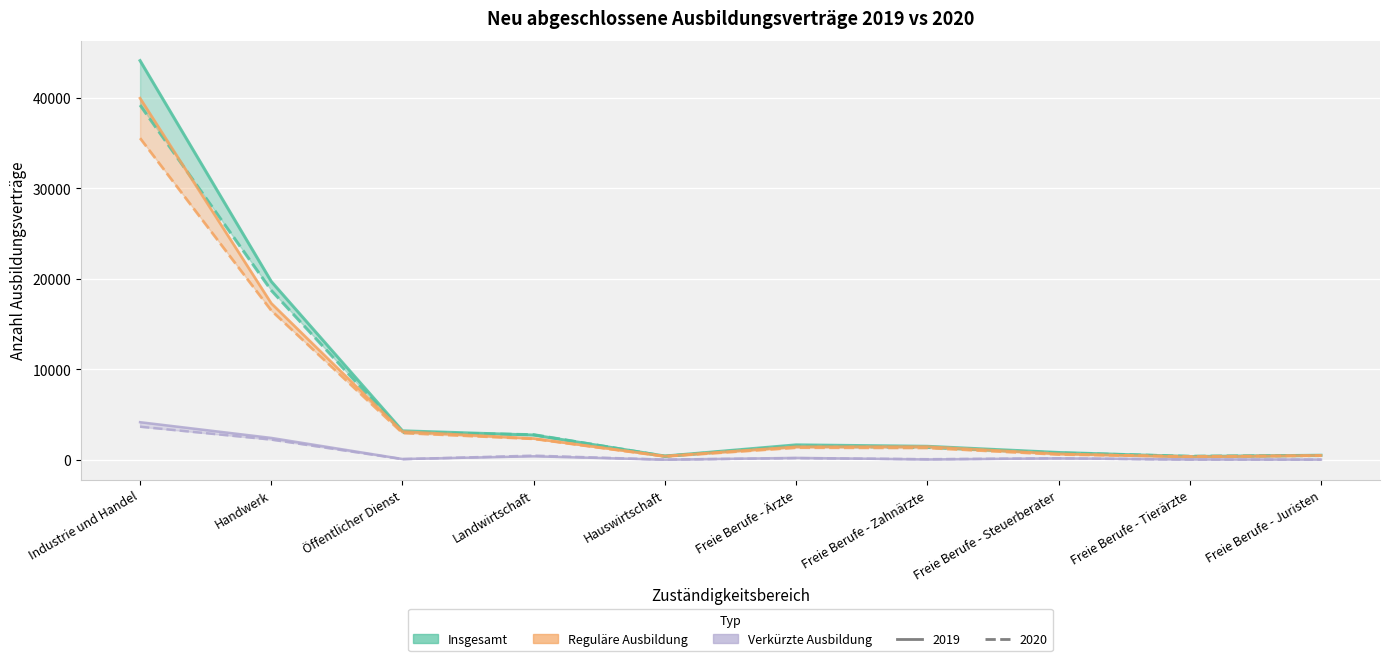

The Regulär 2019 series shows 507 at Freie Berufe - Tierärzte. True or false?

False